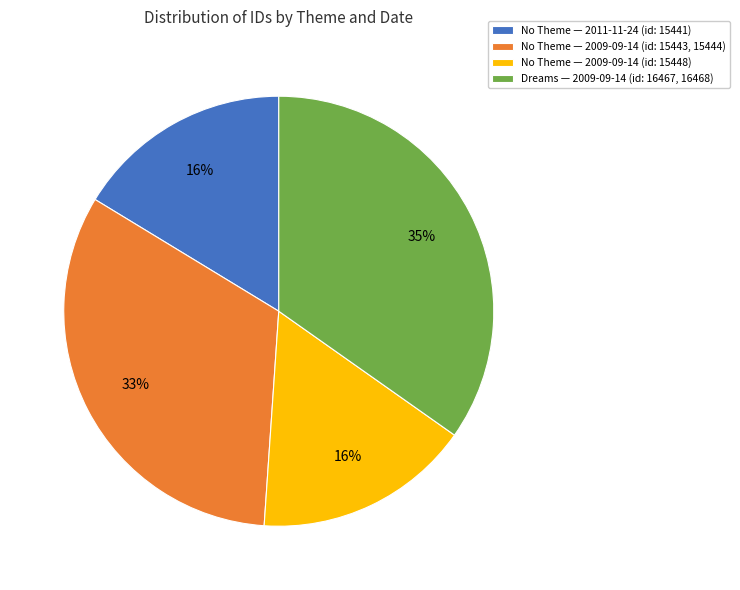

Count the number of slices in the pie.

4